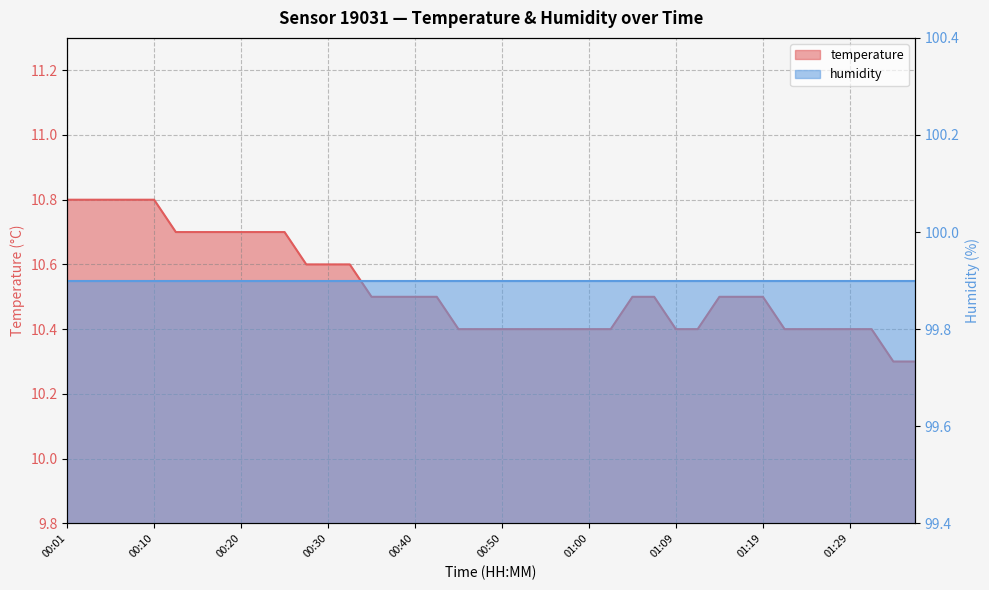

Rank the categories by value from lowest to highest.

01:34, 01:37, 00:45, 00:47, 00:50, 00:52, 00:55, 00:57, 01:00, 01:02, 01:09, 01:12, 01:22, 01:24, 01:27, 01:29, 01:32, 00:35, 00:37, 00:40, 00:42, 01:05, 01:07, 01:14, 01:17, 01:19, 00:28, 00:30, 00:33, 00:13, 00:15, 00:18, 00:20, 00:23, 00:25, 00:01, 00:03, 00:06, 00:08, 00:10